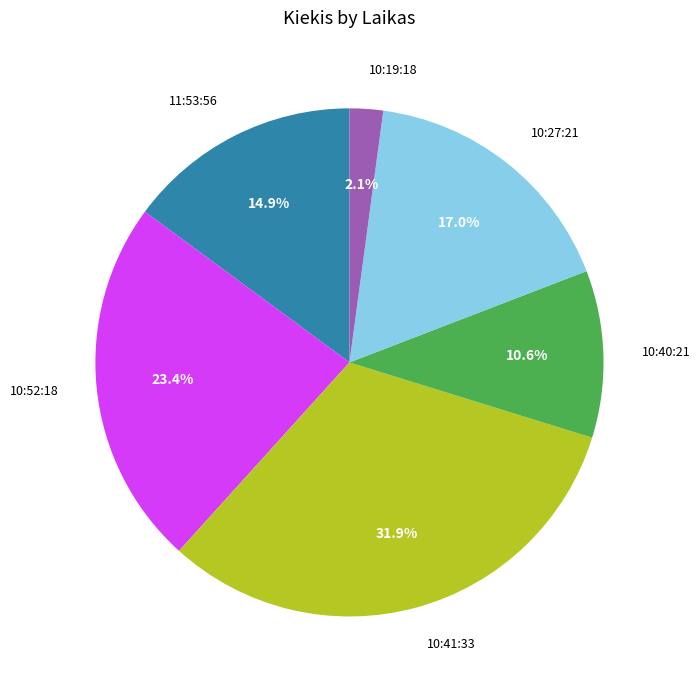

To the nearest percent, what is the difference between the largest and smallest slice percentages?

30%